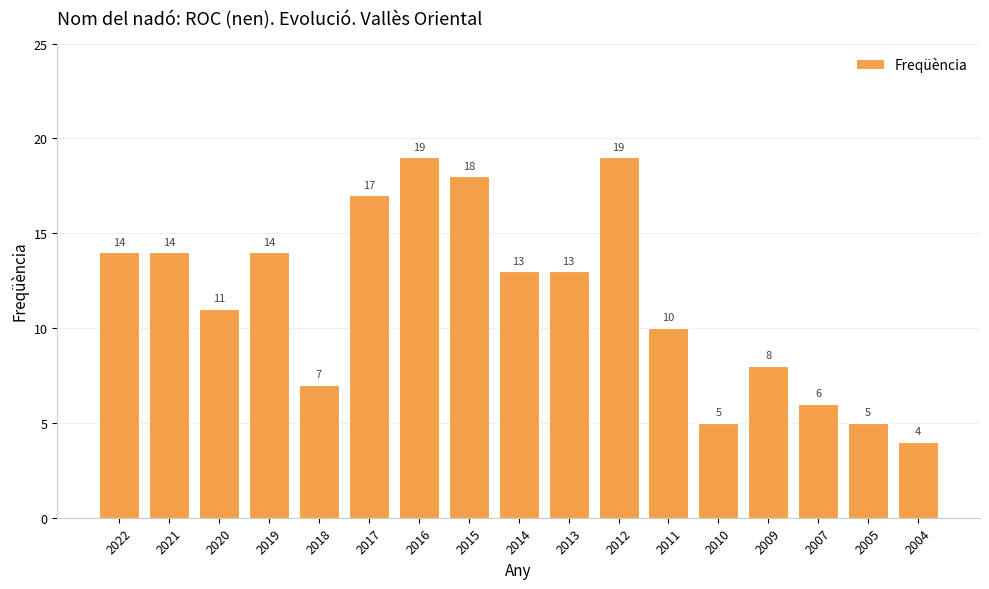

What is the minimum value shown in the chart?

4